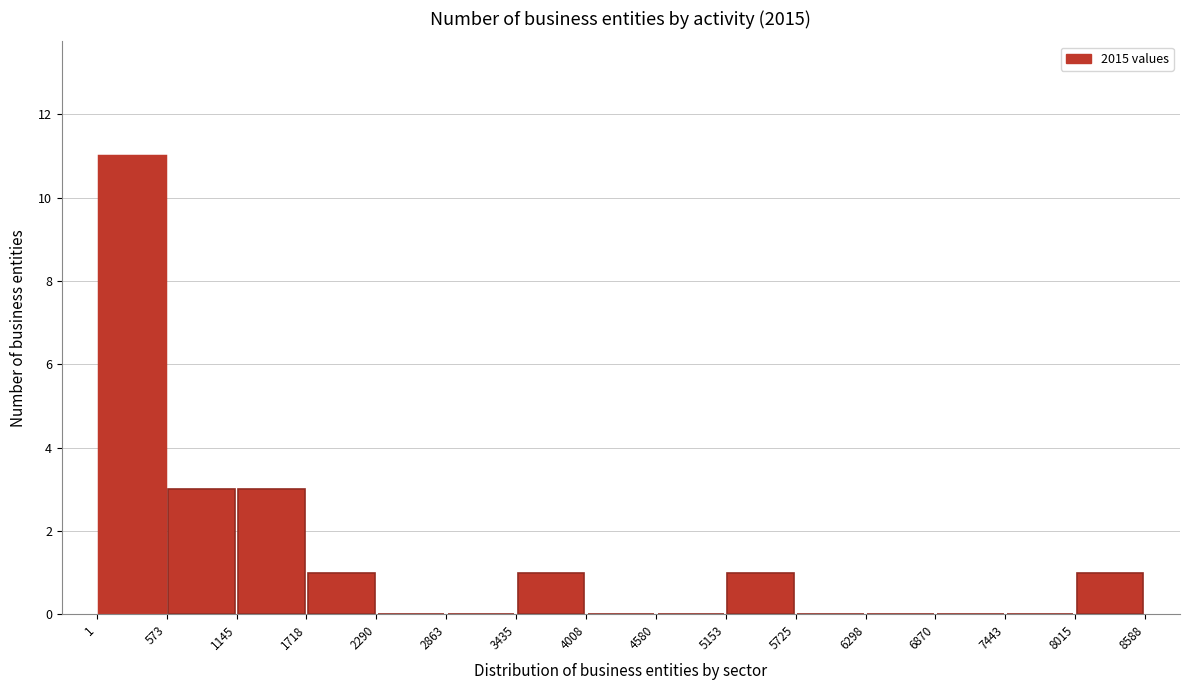

How tall is the bar that spans 573 to 1145 on the x-axis? The values are not printed on the chart, so give them approximately, as read against the axis.

3